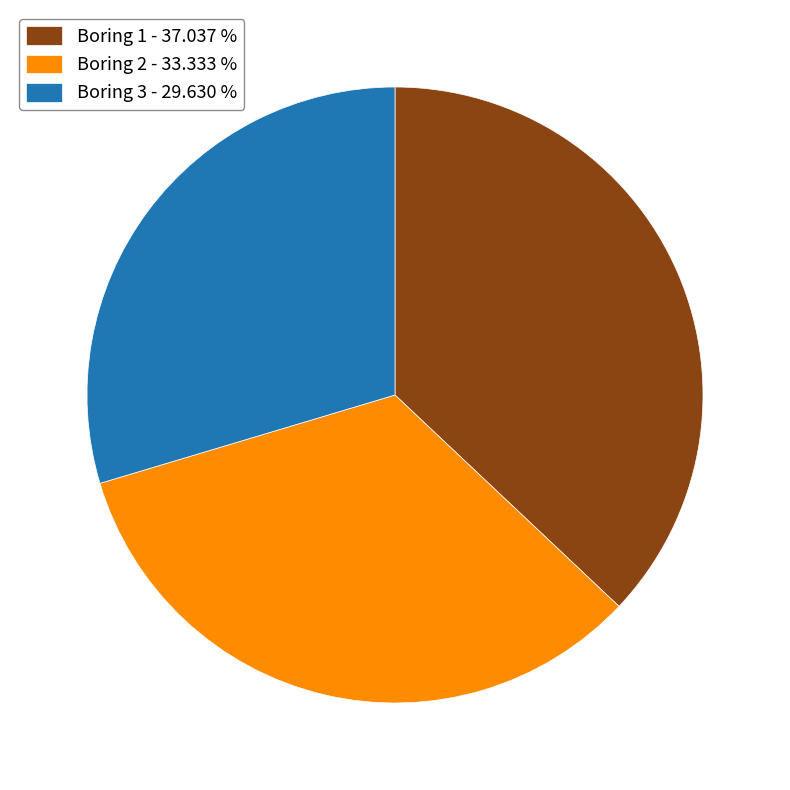

Combined, do Boring 1 - 37.037 % and Boring 3 - 29.630 % account for over 50%?

Yes